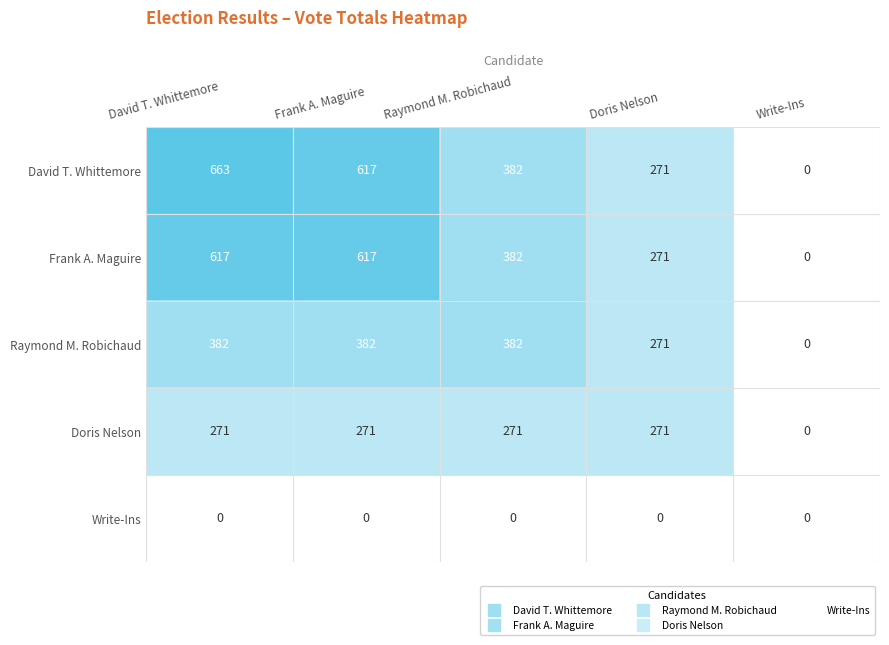

What is the sum of the Frank A. Maguire values at David T. Whittemore and Frank A. Maguire?

1234